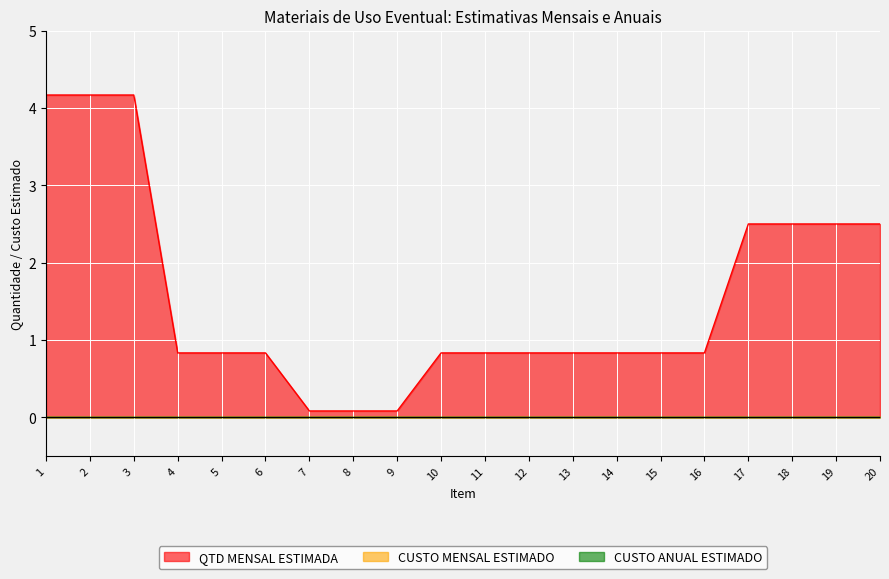

How many categories are shown in the chart?

20